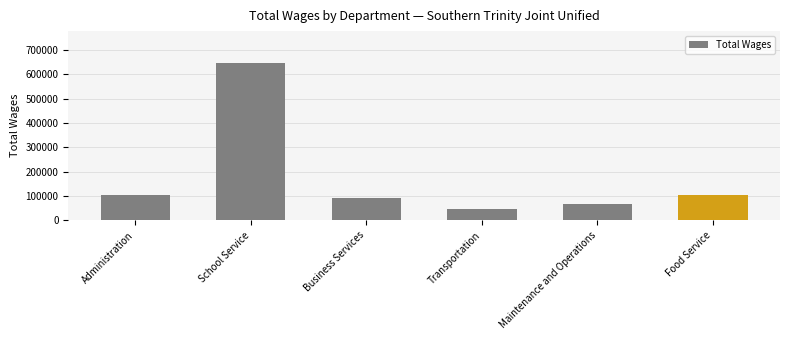

What is the sum of all values?

1061456